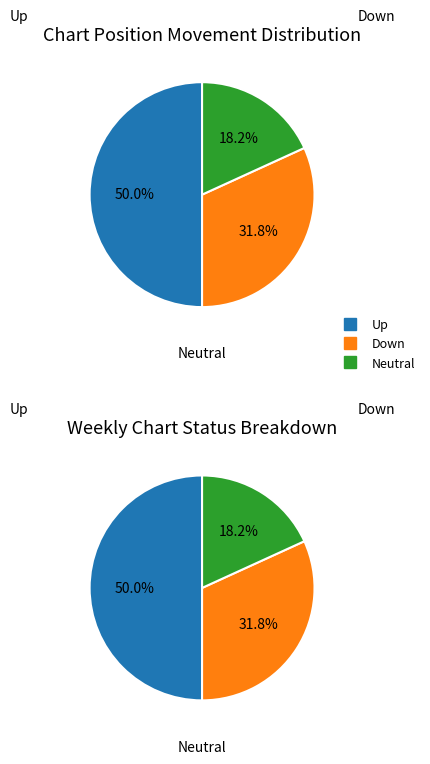

Is there any slice that represents more than half of the pie?

No